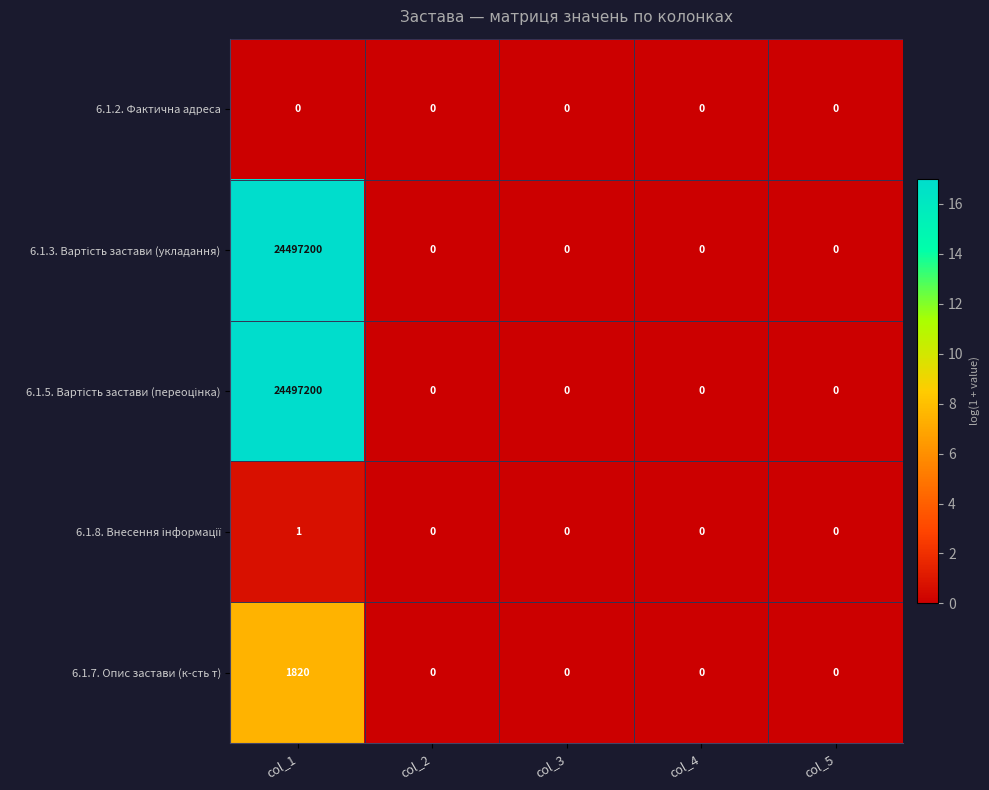

Count the number of data series in this chart.

5